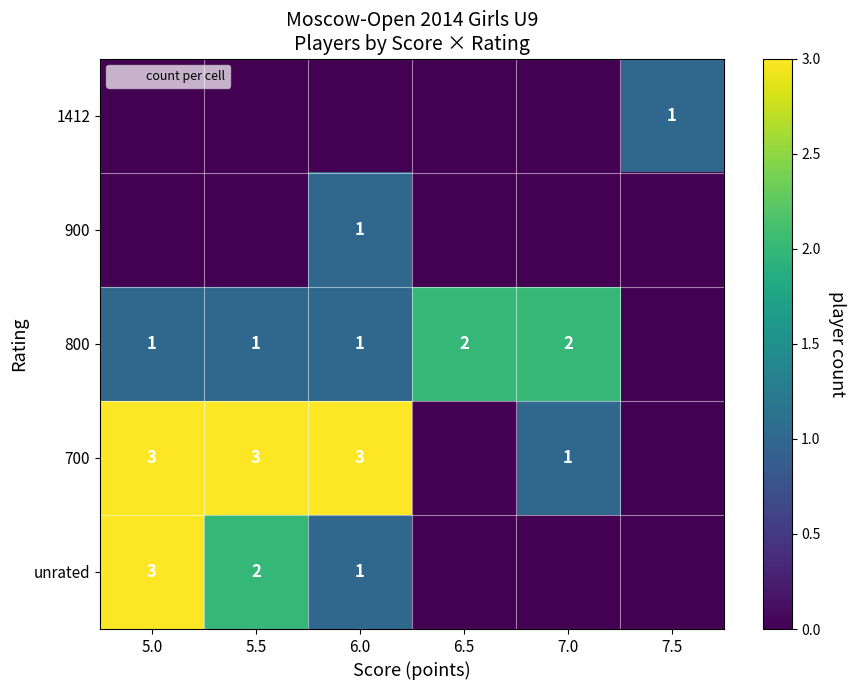

What is the sum of all unrated values?

6